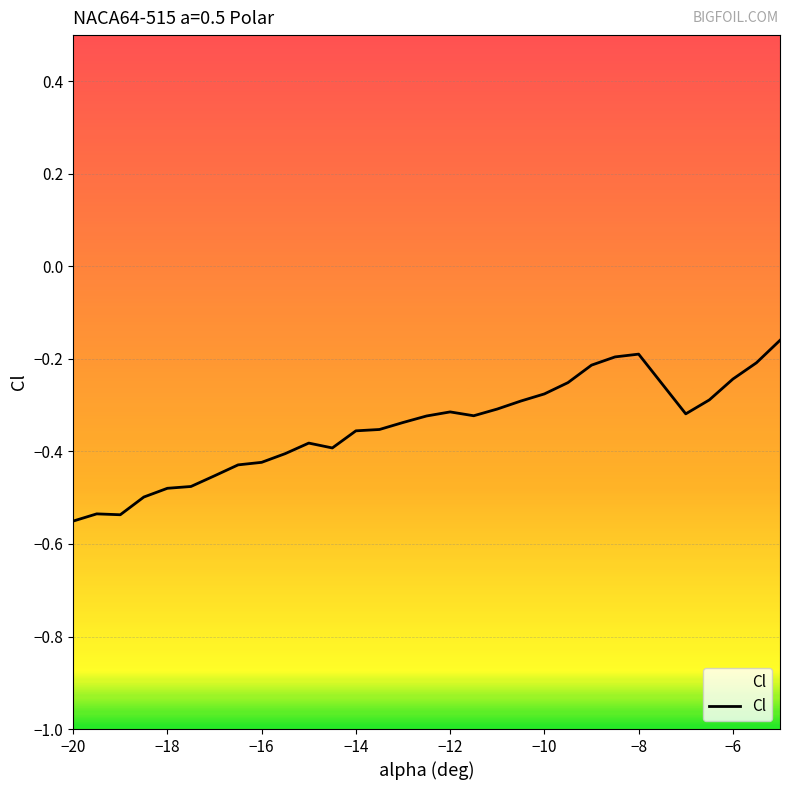

How many points are higher than both their immediate neighbors (excluding endpoints)?

4